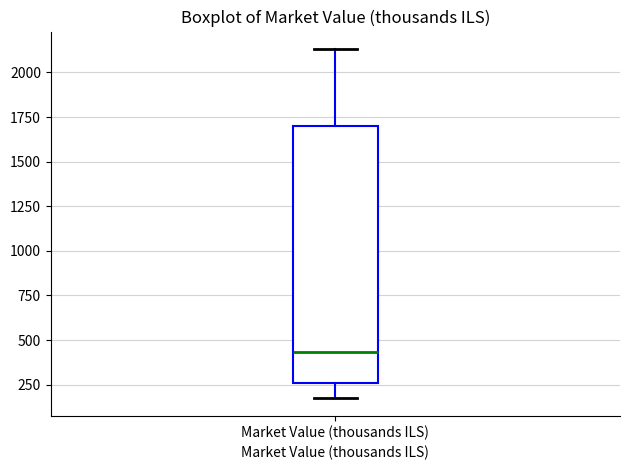

Read this box plot against the y-axis: the position of the median line, the range covered by the box, and the ends of both whiskers. The values are not printed on the chart, so give them approximately, as read against the axis.

median 450, box 250 to 1700, whiskers 150 to 2150